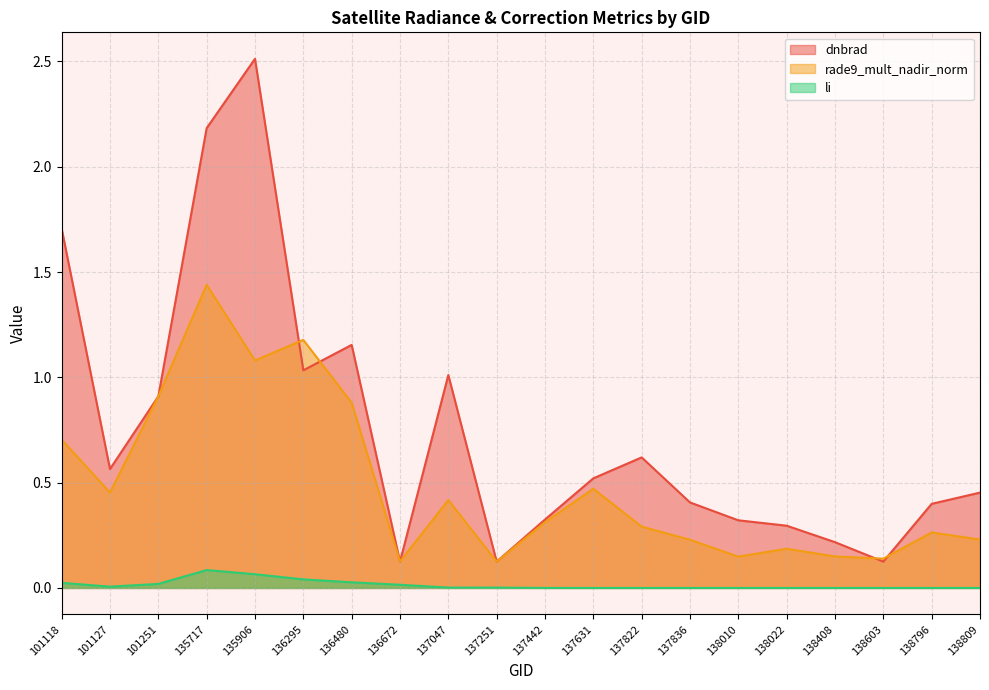

What is the maximum value for li?

0.1